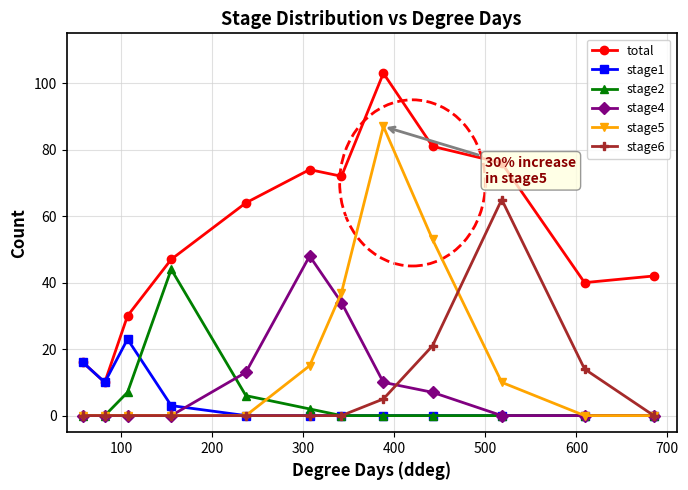

Which series has the largest total across all categories?

total